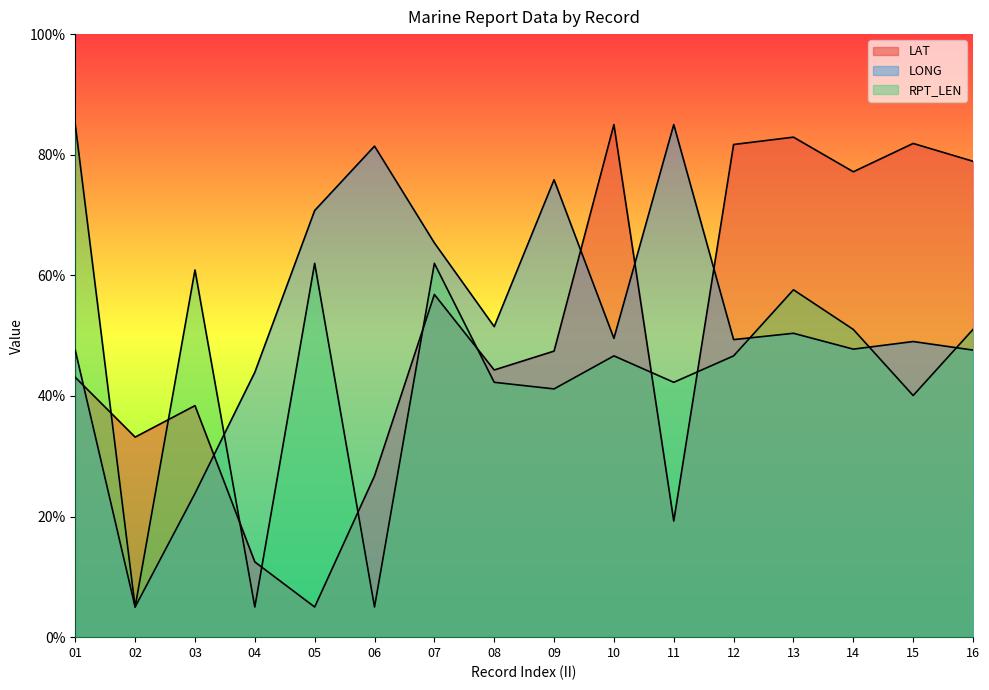

What is the minimum value for LAT?

5.0